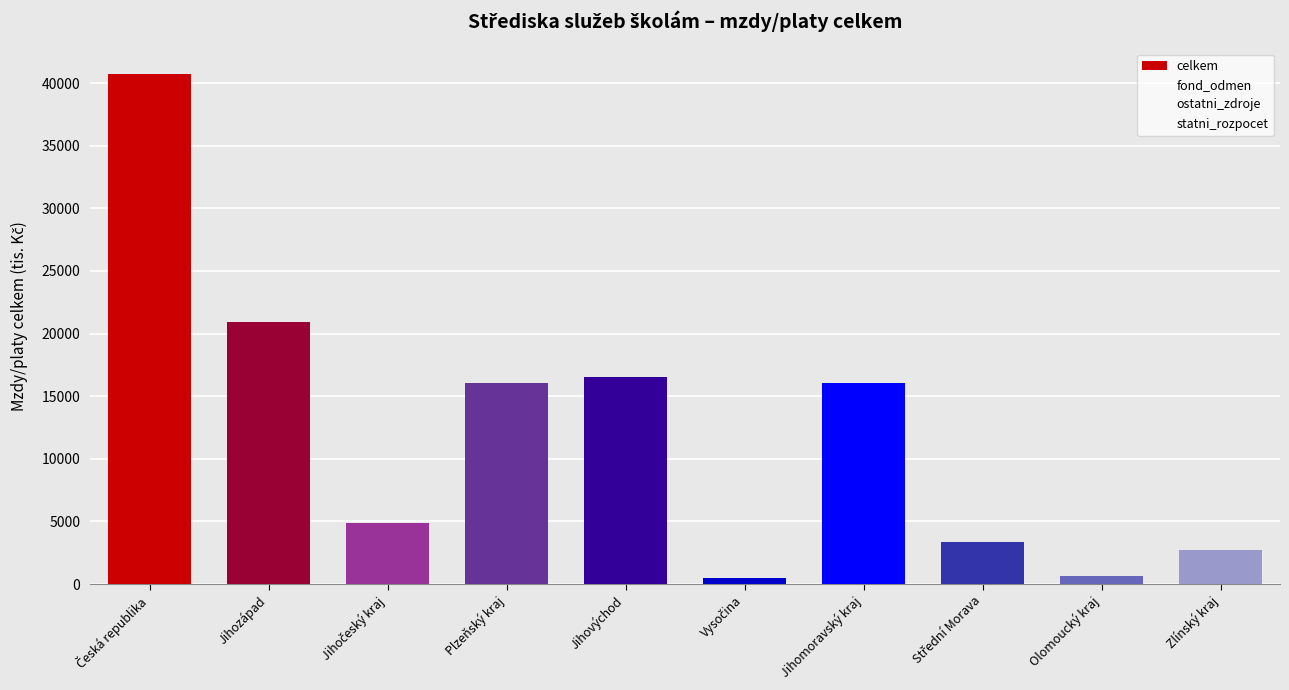

How many values exceed 16017?

5